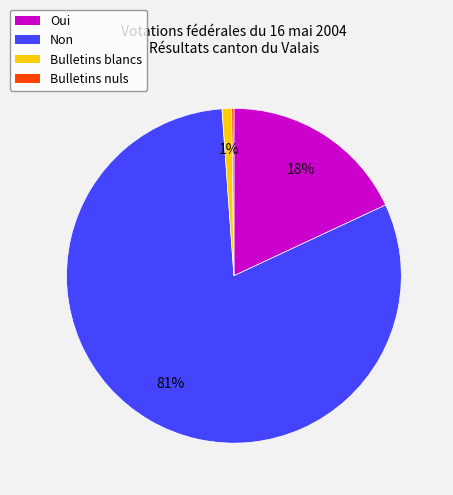

True or false: Bulletins blancs accounts for 8% of the total.

False